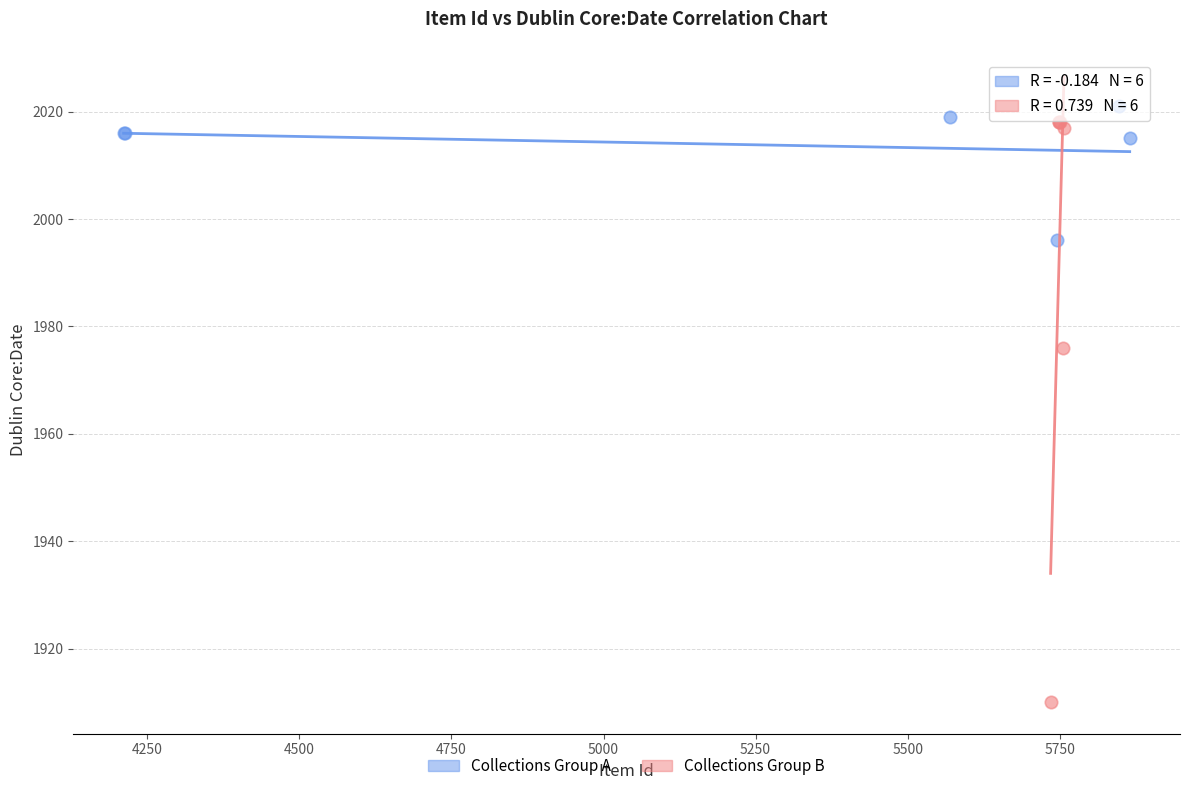

Which series has the largest Y range (max minus min)?

Collections Group B